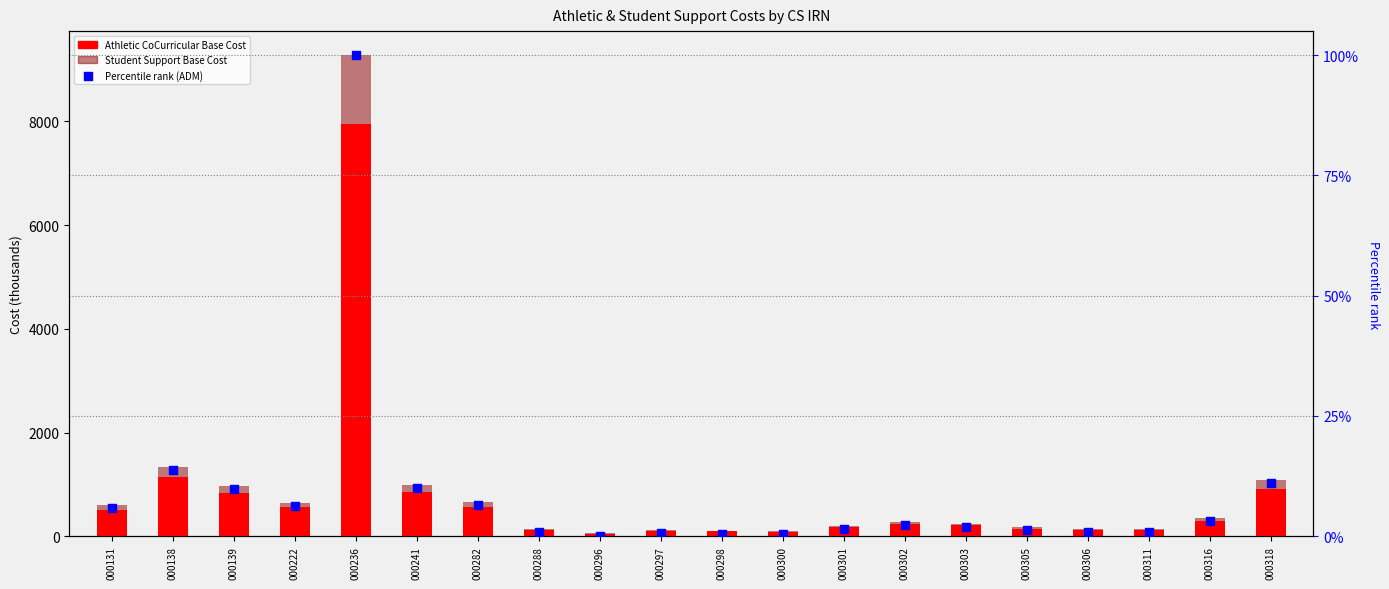

At which category is the sum across all series the highest?

000236